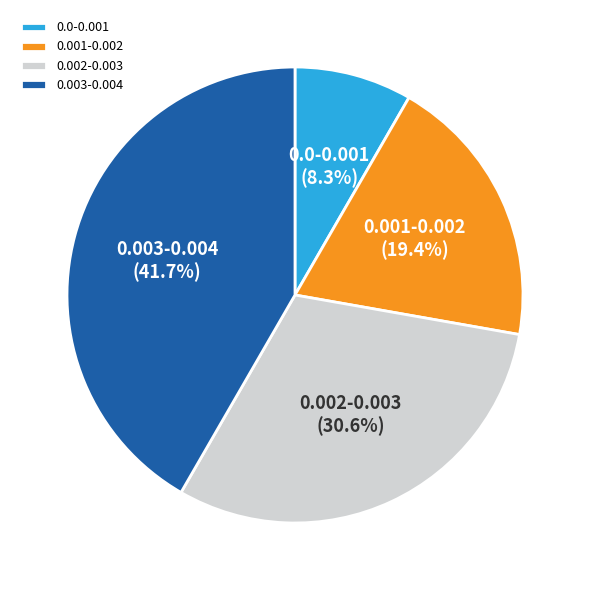

What portion of the pie excludes 0.002-0.003?

69.4%